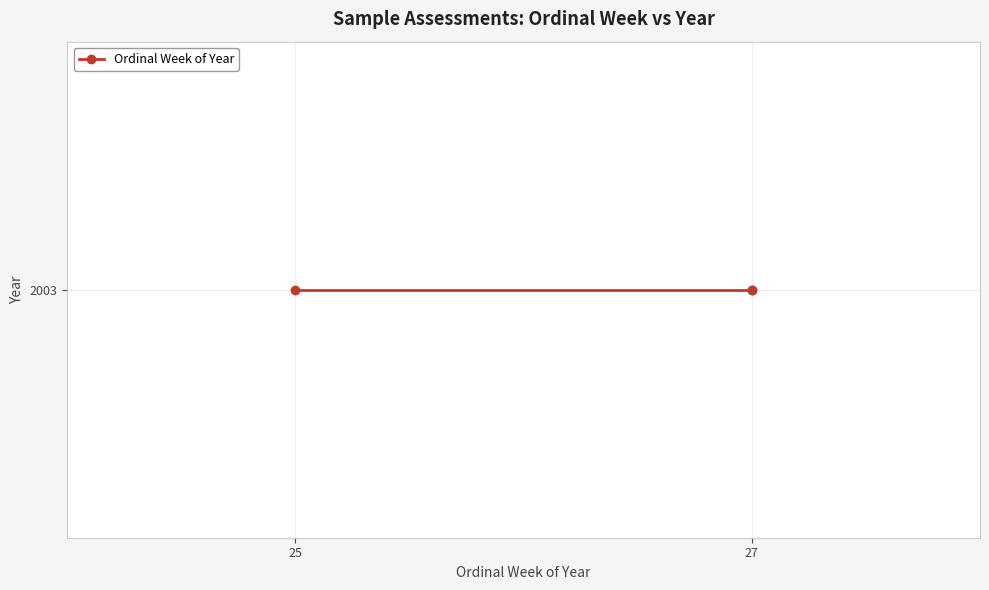

What is the sum of all values?

79